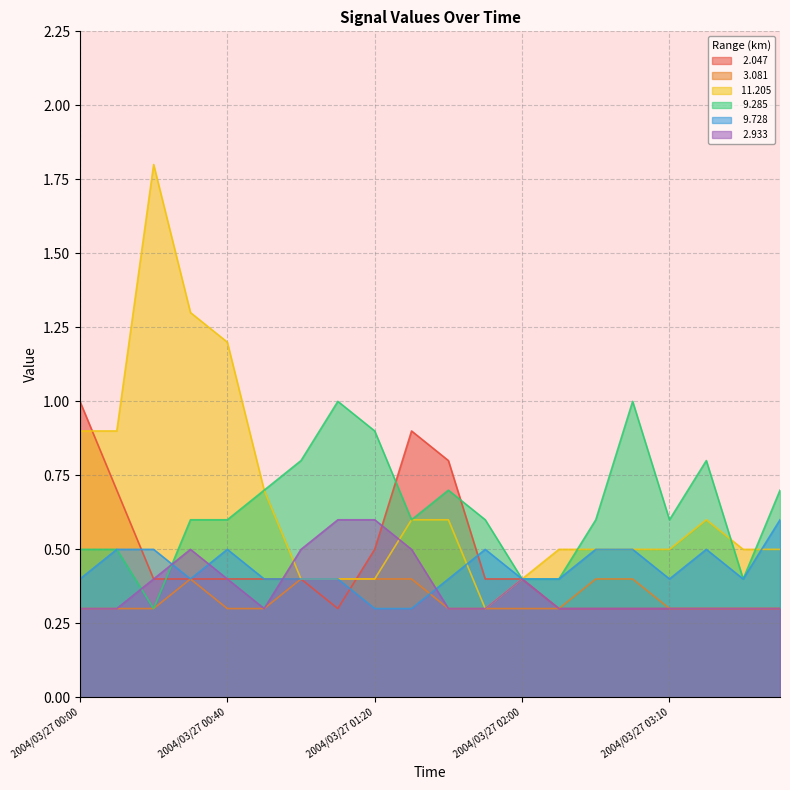

How many   9.728 values are between 0 and 1?

20